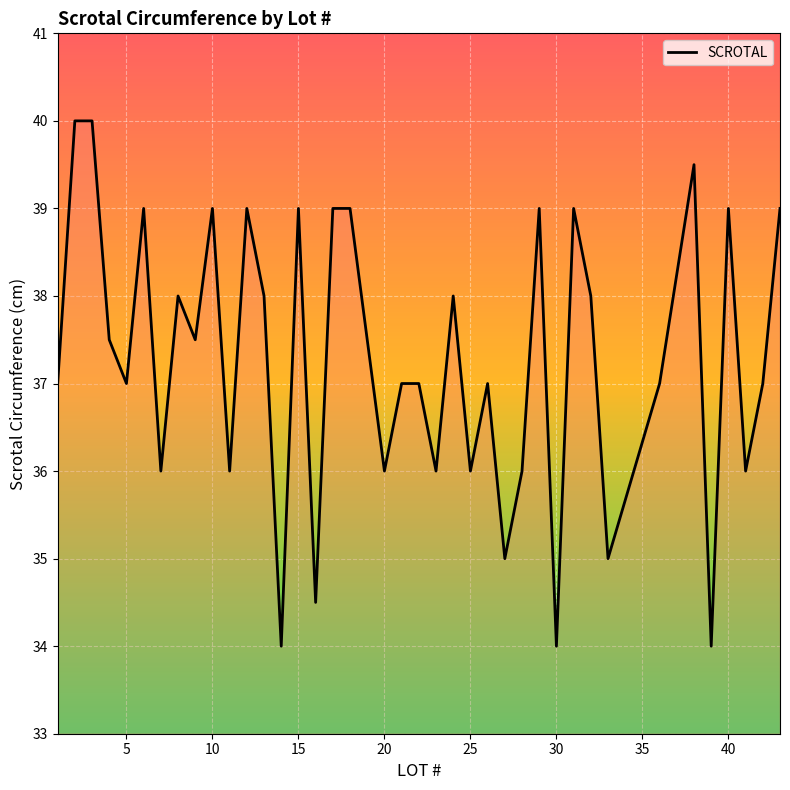

Reading right to left, list all the values displayed in this chart.

39.0	37.0	36.0	39.0	34.0	39.5	37.0	35.0	38.0	39.0	34.0	39.0	36.0	35.0	37.0	36.0	38.0	36.0	37.0	37.0	36.0	39.0	39.0	34.5	39.0	34.0	38.0	39.0	36.0	39.0	37.5	38.0	36.0	39.0	37.0	37.5	40.0	40.0	37.0